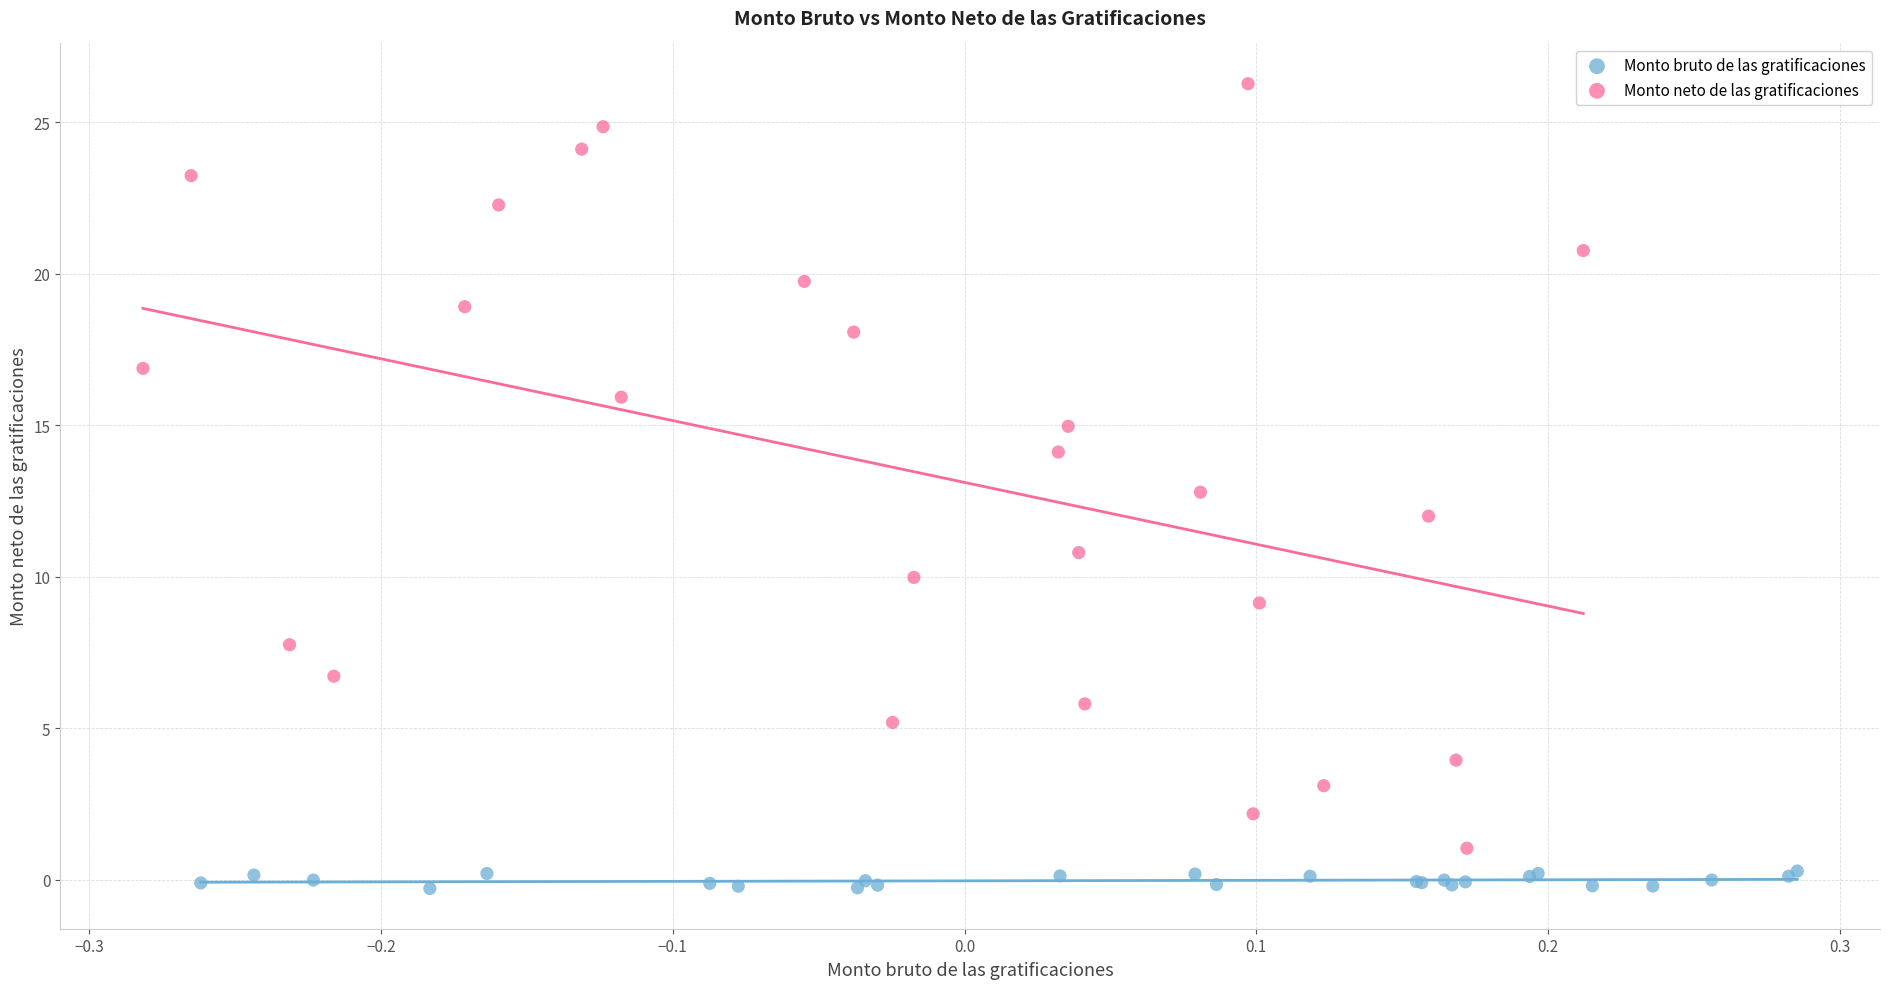

Which series contains the lowest Y value?

Monto bruto de las gratificaciones